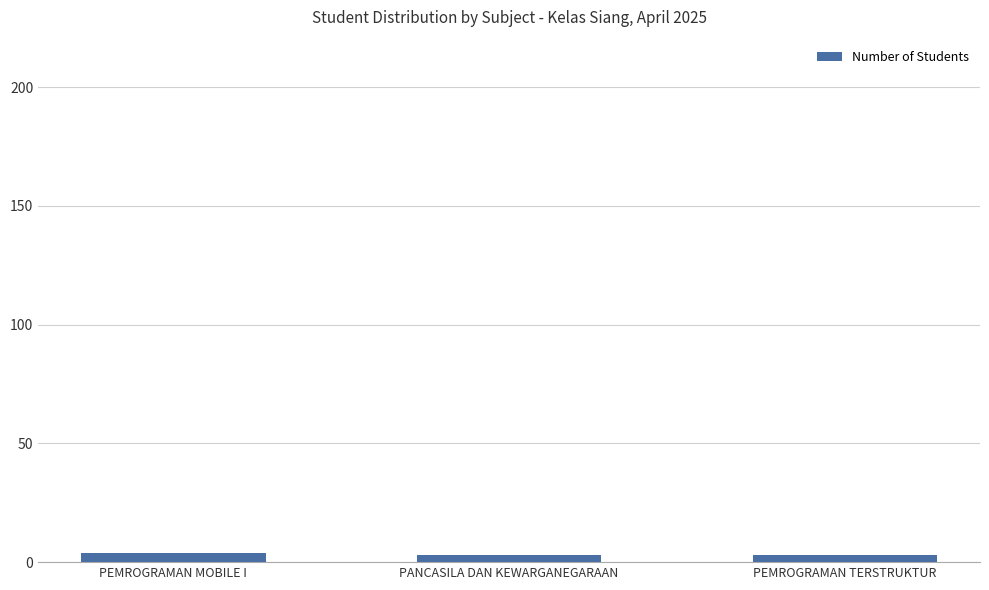

Is it true that the value at PEMROGRAMAN TERSTRUKTUR is 3?

True